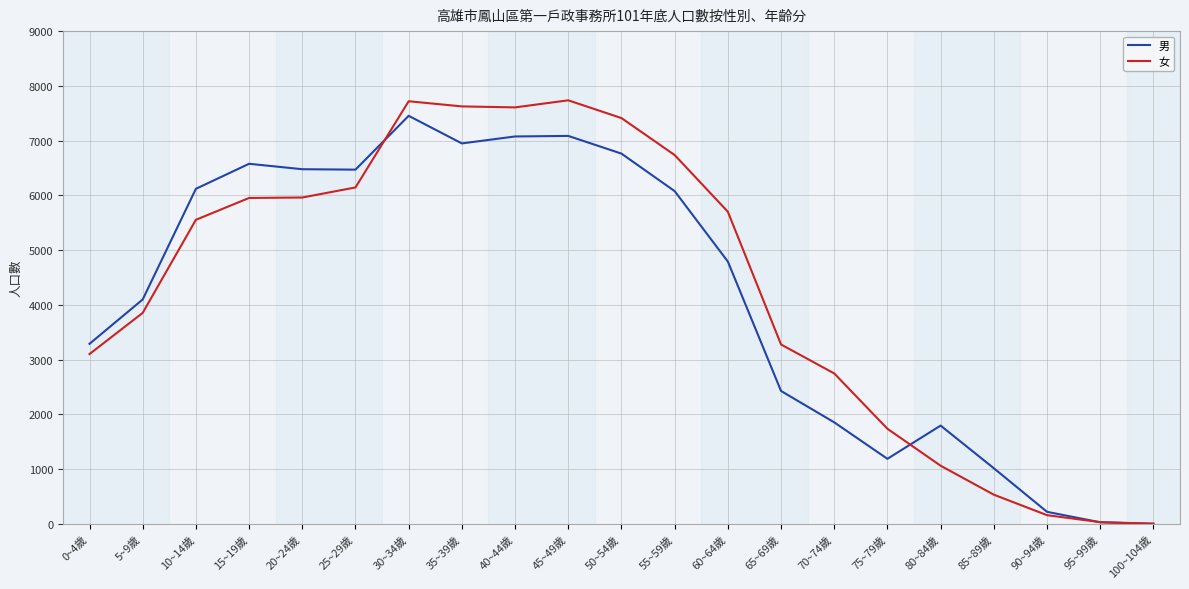

Count the number of categories in the chart.

21